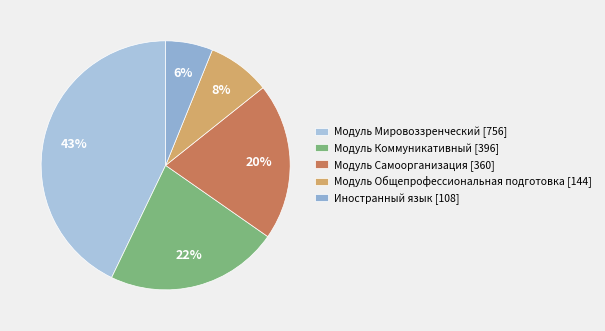

Count the number of slices in the pie.

5